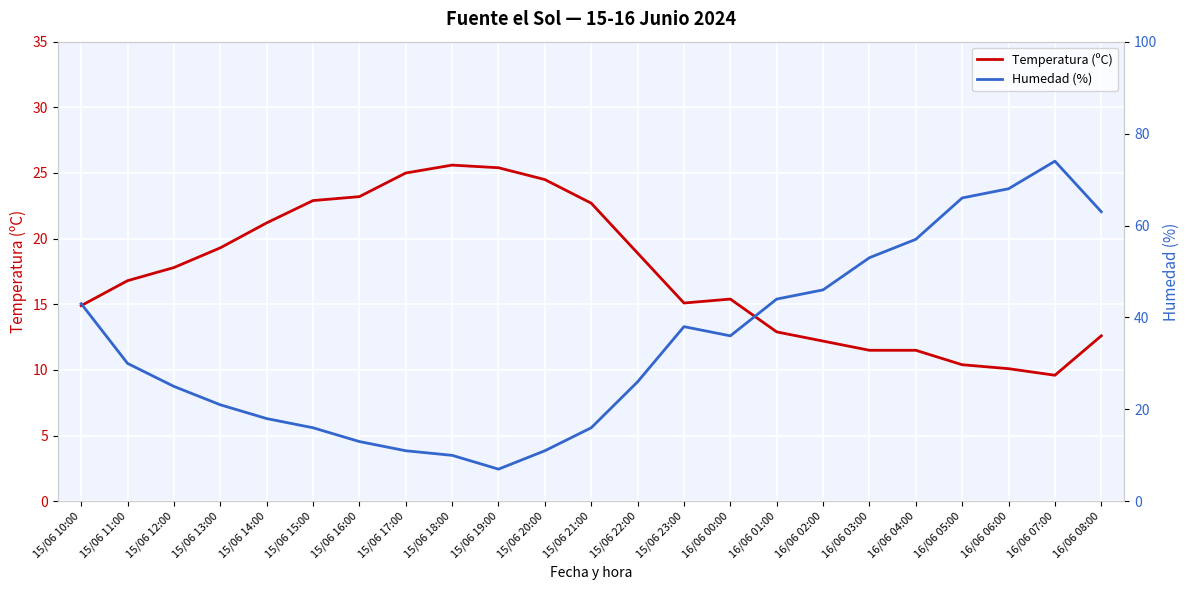

How many distinct data groups are displayed?

2